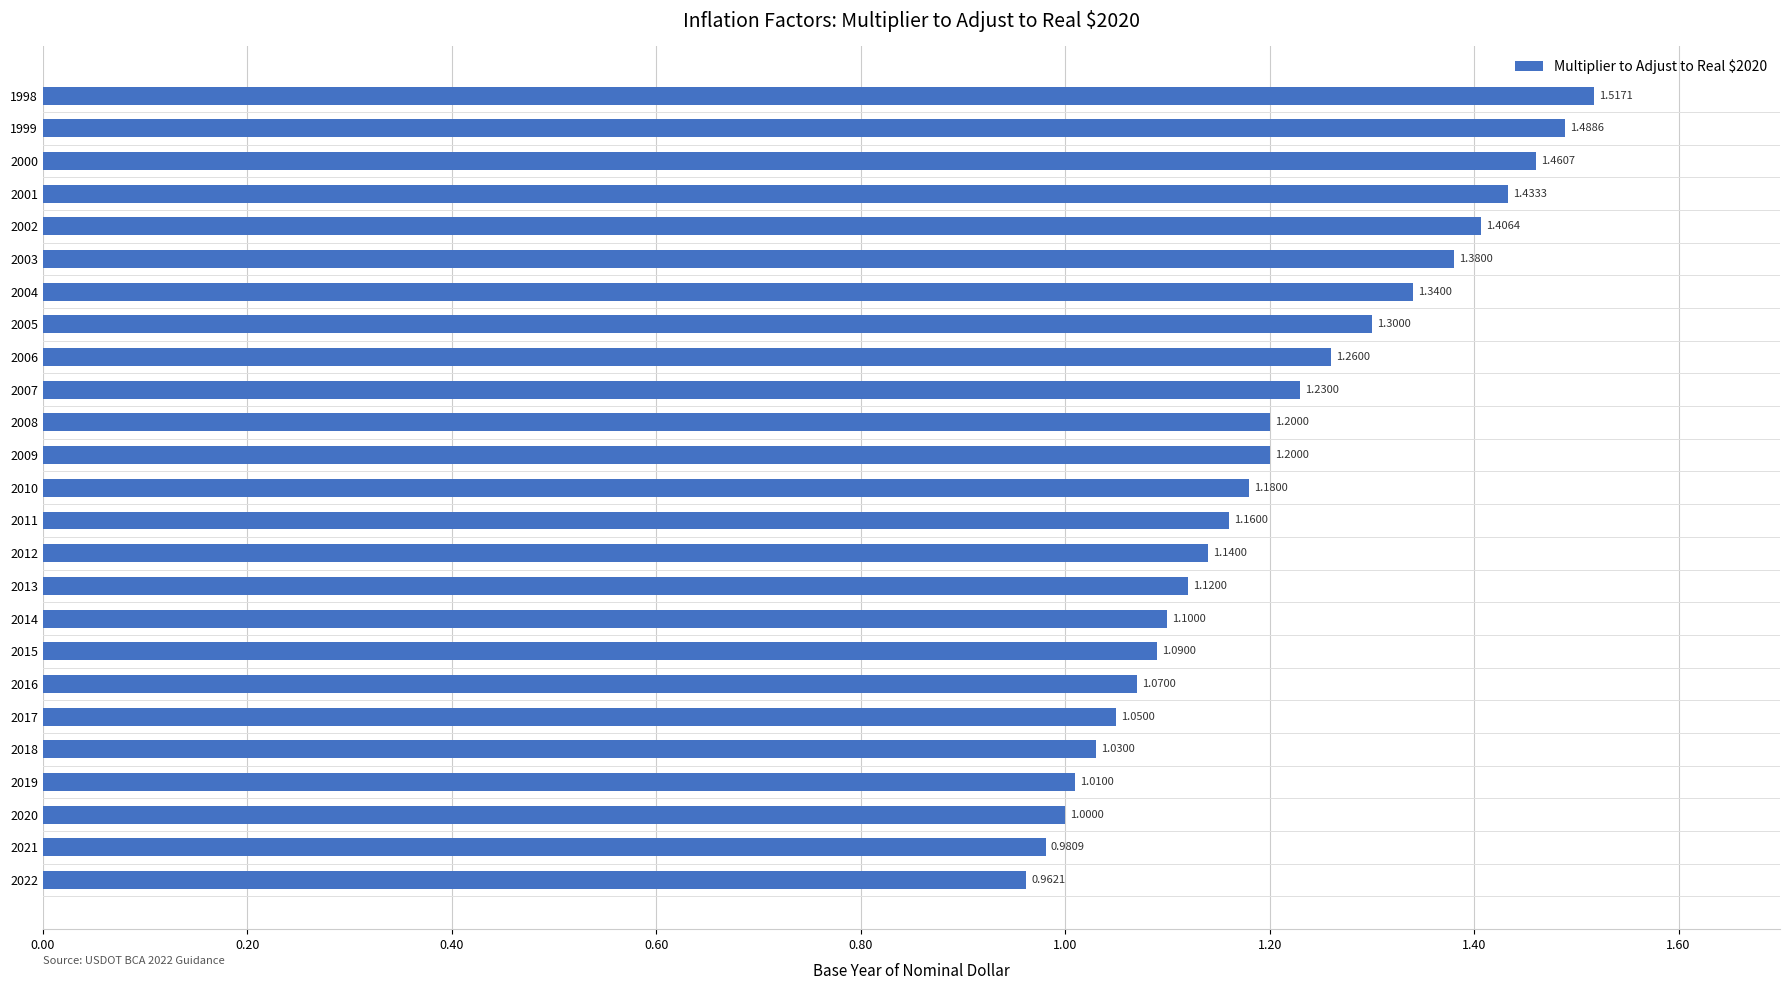

Between 2012 and 2021, which is larger?

2012